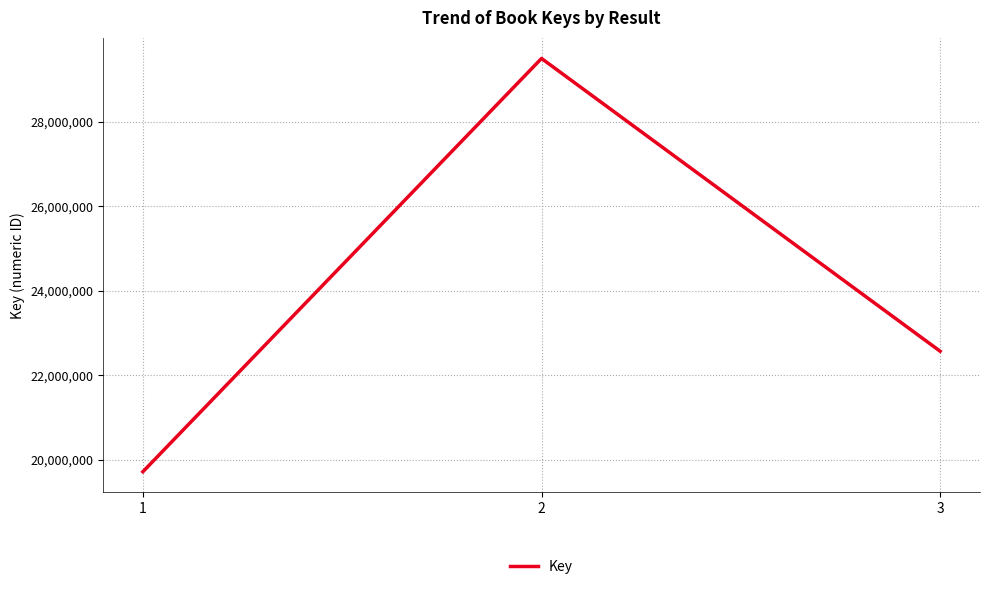

Count the number of data series in this chart.

1